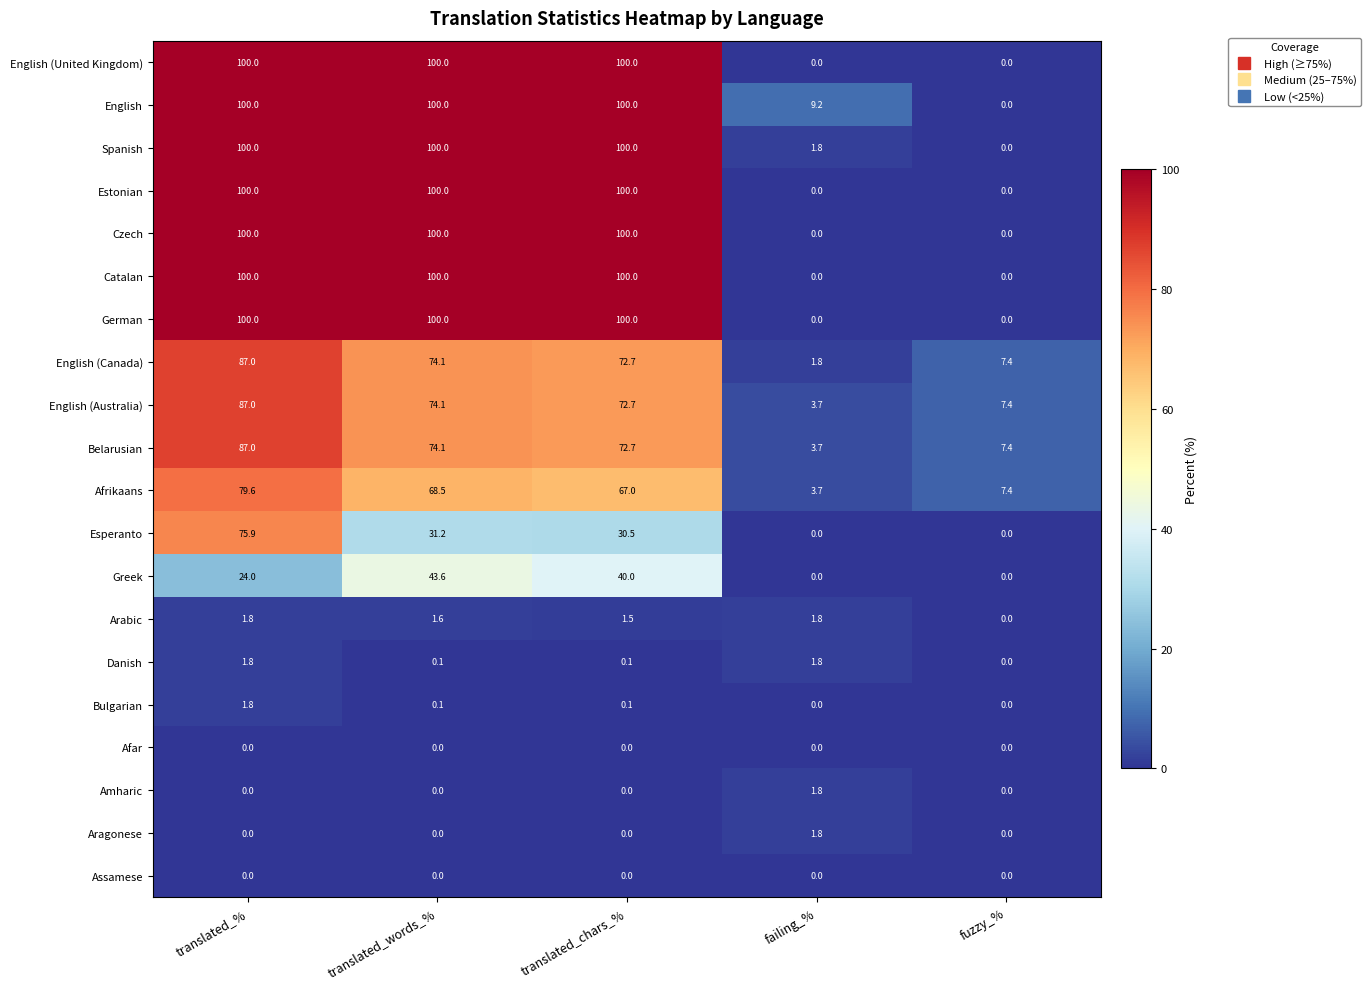

What is the total value across all series at fuzzy_%?

29.6